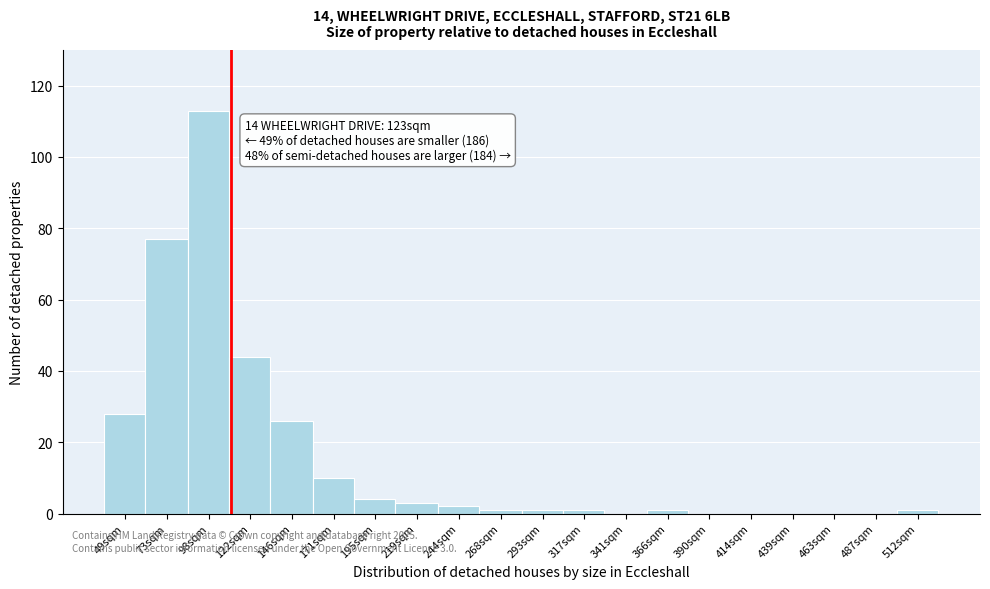

Reading left to right, transcribe all the data shown in this chart.

49sqm=28	73sqm=77	98sqm=113	122sqm=44	146sqm=26	171sqm=10	195sqm=4	219sqm=3	244sqm=2	268sqm=1	293sqm=1	317sqm=1	341sqm=0	366sqm=1	390sqm=0	414sqm=0	439sqm=0	463sqm=0	487sqm=0	512sqm=1